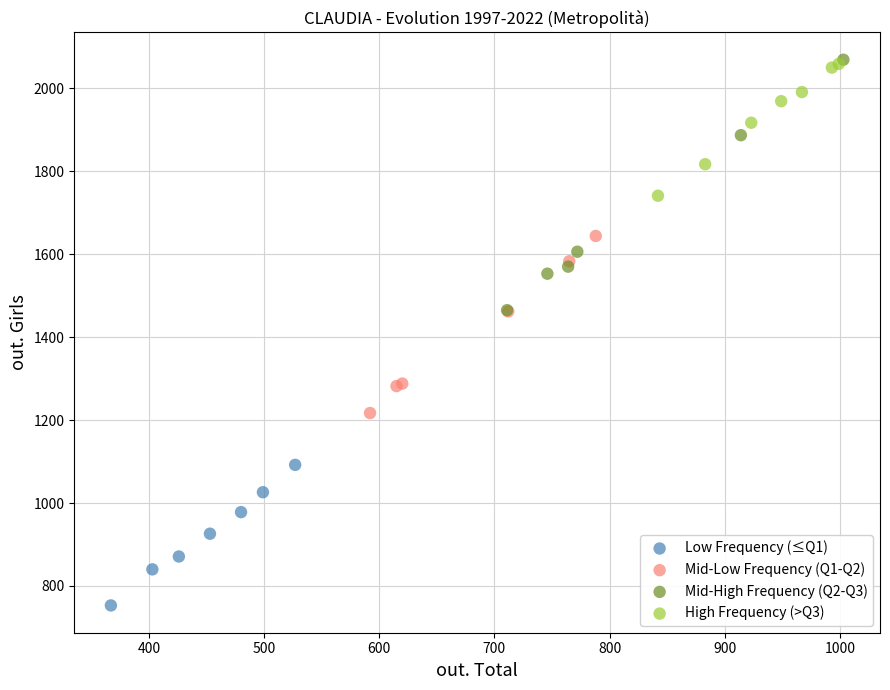

Which series contains the lowest Y value?

Low Frequency (≤Q1)